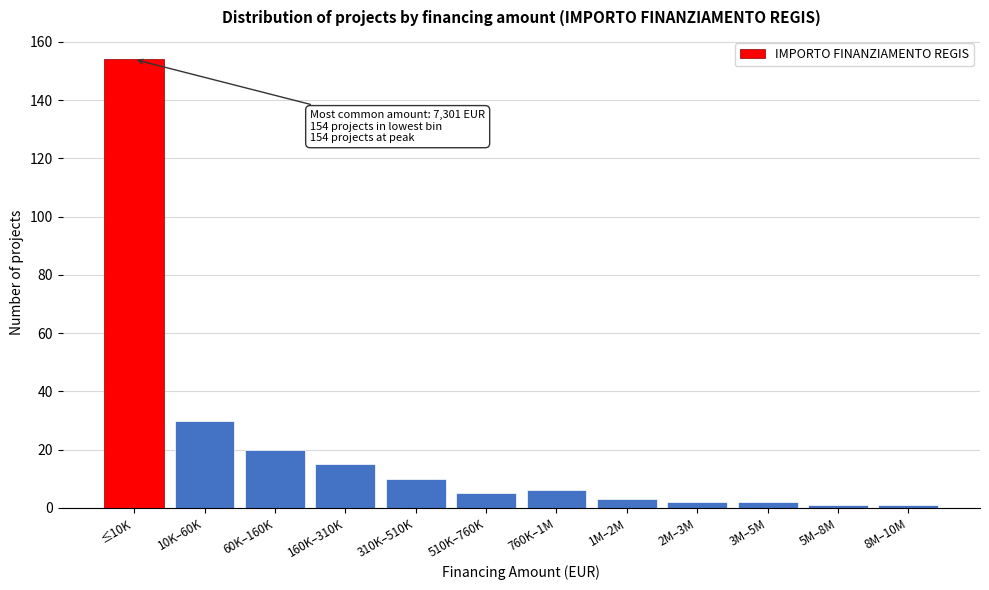

Reading right to left, extract all data points from this chart.

1	1	2	2	3	6	5	10	15	20	30	154